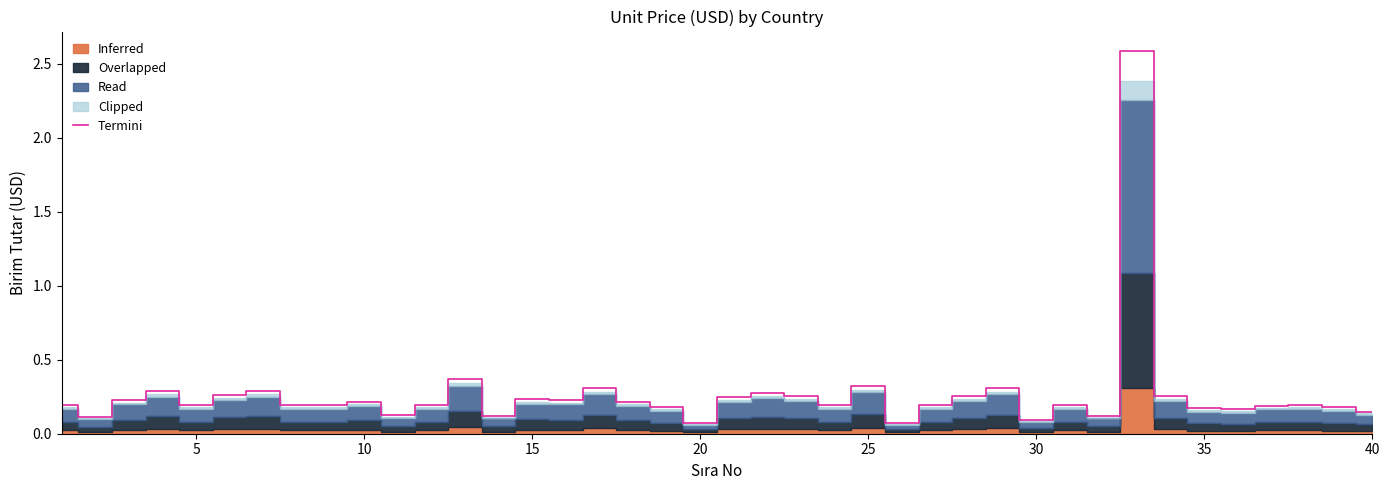

What is the maximum value for Termini?

2.6